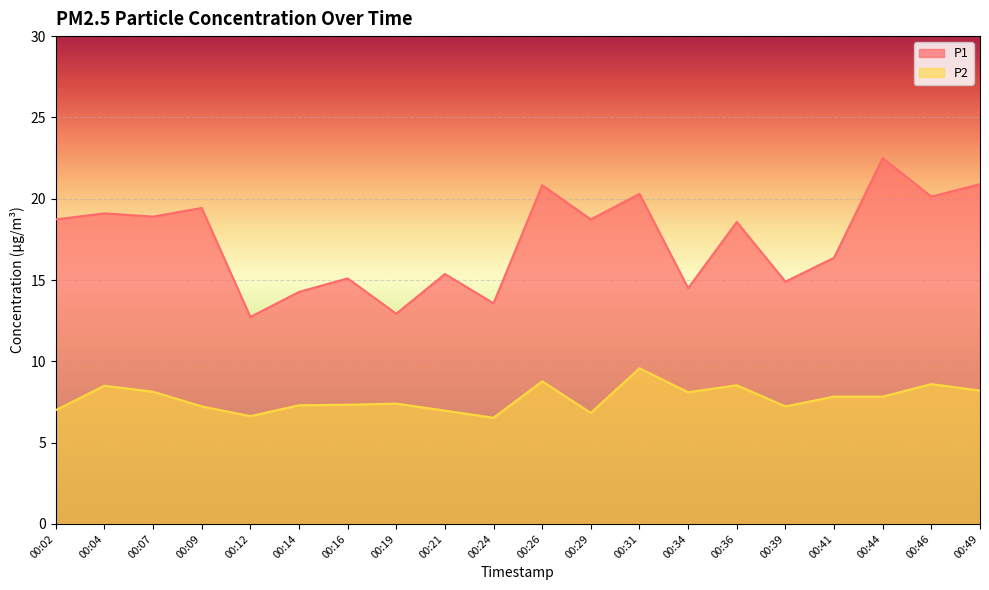

What is the difference between the highest and lowest values at 00:29?

11.9